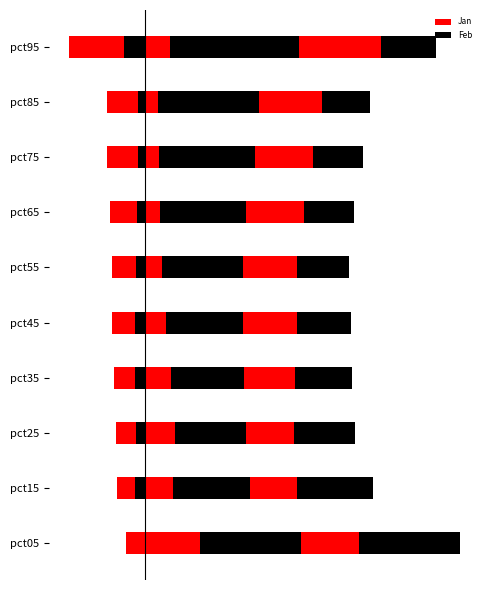

Which series has the largest total across all categories?

Jan